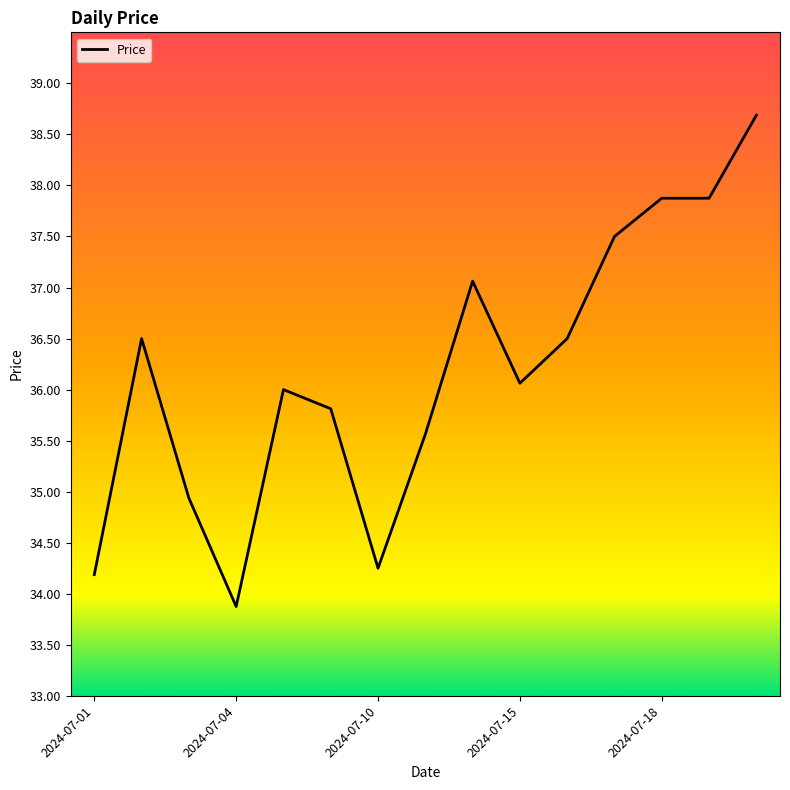

Is this an area chart (filled region under the line)?

No